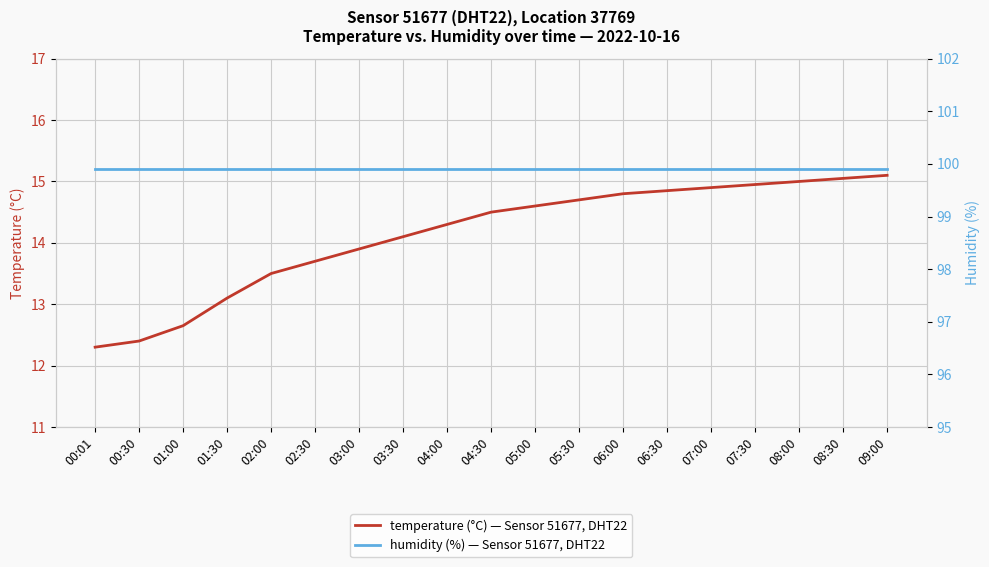

Which series has the widest spread of values?

temperature (°C) — Sensor 51677, DHT22